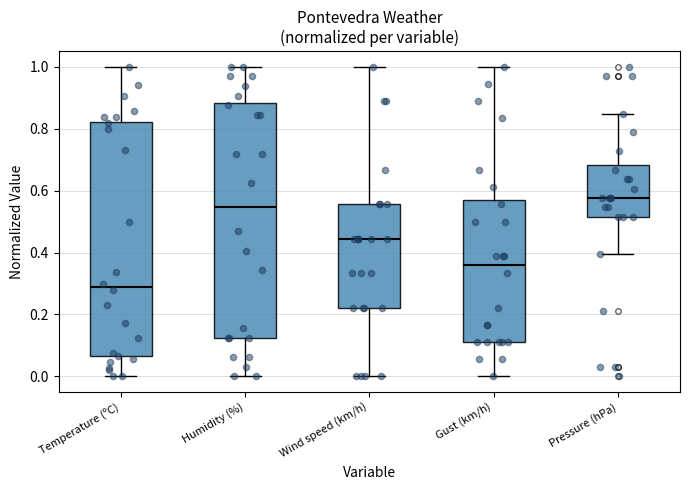

Reading left to right, transcribe this box plot: for each box, give where its median line is, the range the box spans, and where its two whiskers end, as read against the y-axis. The values are not printed on the chart, so give them approximately, as read against the axis.

Temperature (ºC): median 0.28, box 0.06 to 0.82, whiskers 0.00 to 1.00
Humidity (%): median 0.54, box 0.12 to 0.88, whiskers 0.00 to 1.00
Wind speed (km/h): median 0.44, box 0.22 to 0.56, whiskers 0.00 to 1.00
Gust (km/h): median 0.36, box 0.12 to 0.56, whiskers 0.00 to 1.00
Pressure (hPa): median 0.58, box 0.52 to 0.68, whiskers 0.40 to 0.84